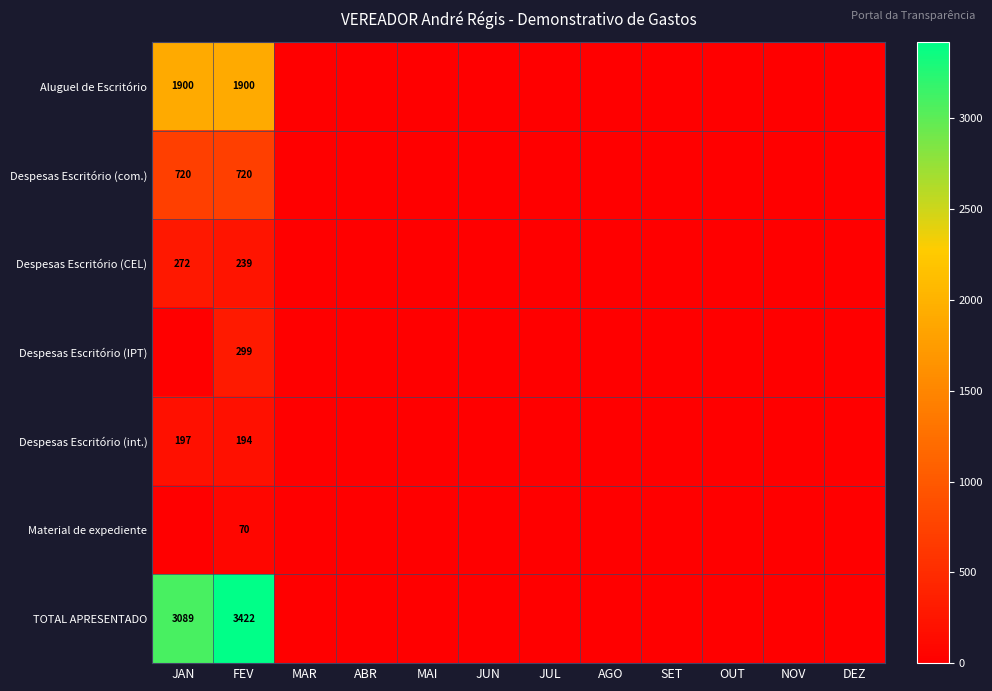

The Material de expediente series shows 45 at FEV. True or false?

False